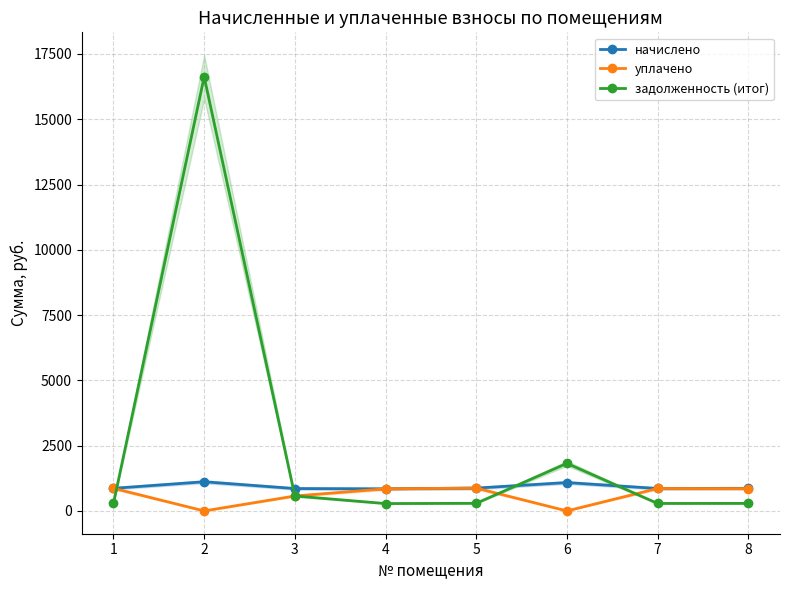

What is the value of the задолженность (итог) point at the 8th from the left?

288.7